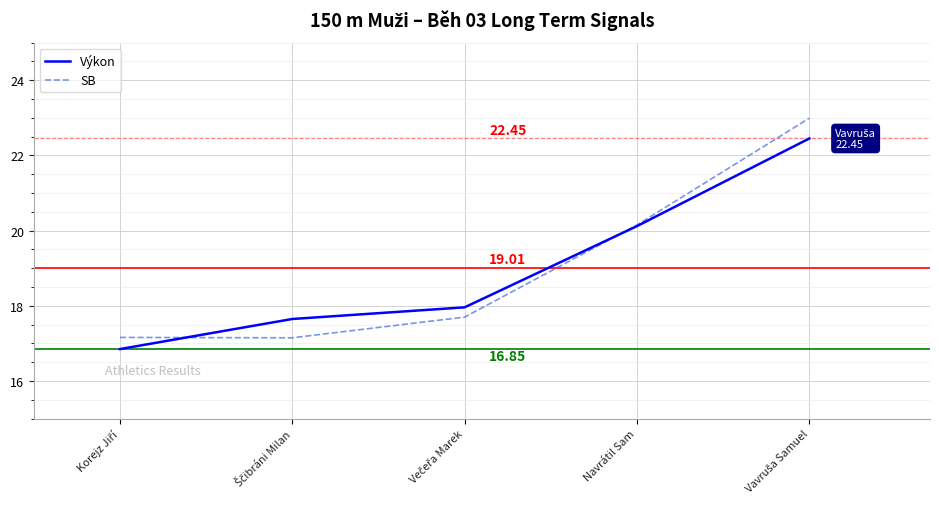

Is this an area chart (filled region under the line)?

No